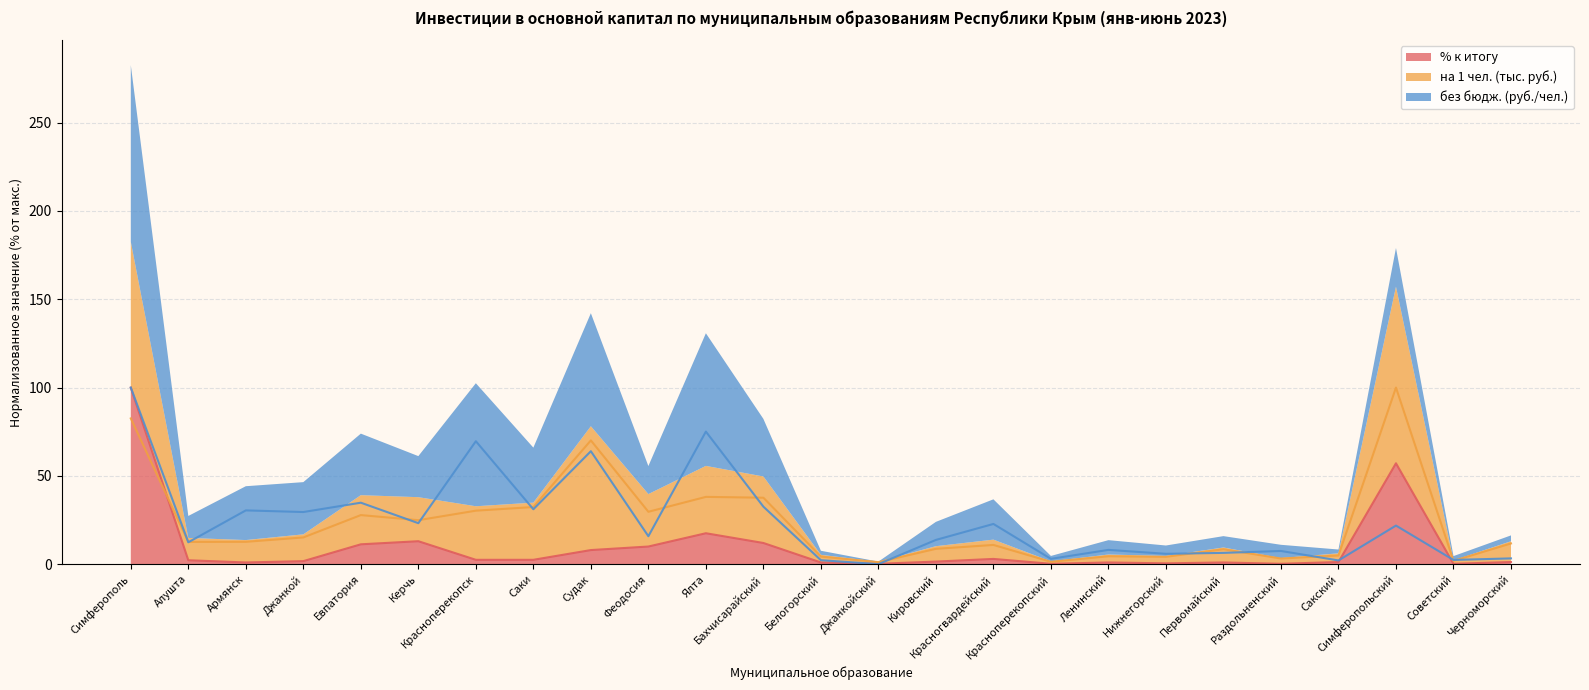

The value of на 1 чел. (тыс. руб.) at Красноперекопский is 1.4. True or false?

True